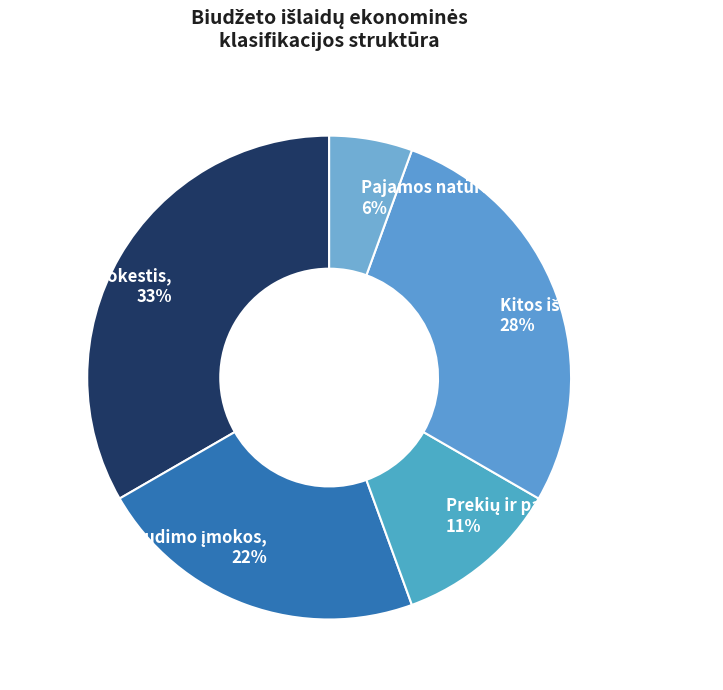

How many segments does this pie chart have?

5